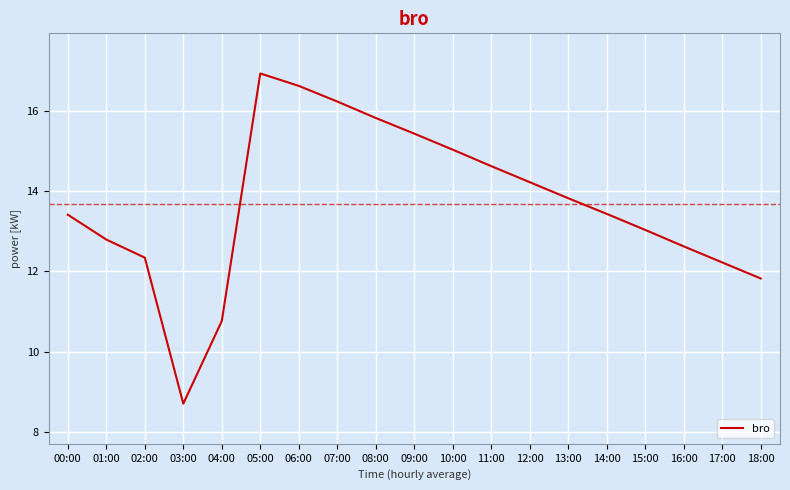

Reading left to right, transcribe all the data shown in this chart.

13.4	12.8	12.3	8.7	10.8	16.9	16.6	16.2	15.8	15.4	15.0	14.6	14.2	13.8	13.4	13.0	12.6	12.2	11.8